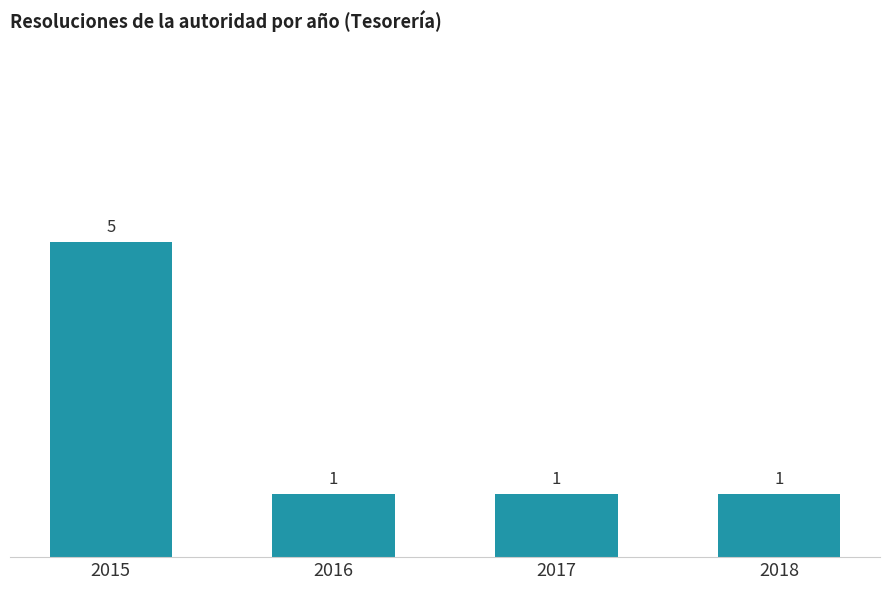

What is the sum of the values at 2015 and 2018?

6